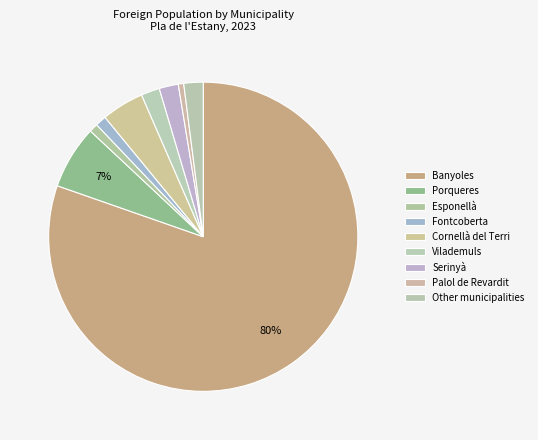

Between Fontcoberta and Palol de Revardit, which is larger?

Fontcoberta